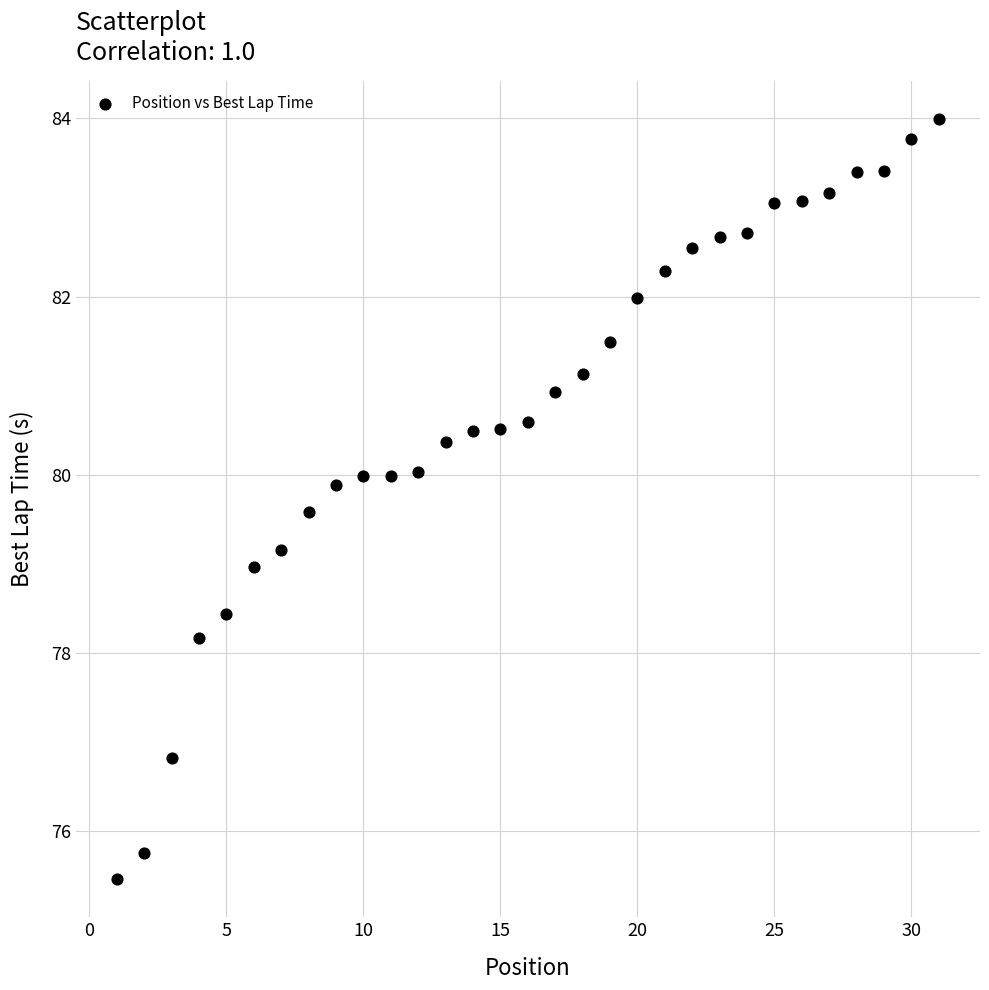

What is the range of Y values (max minus min)?

8.5